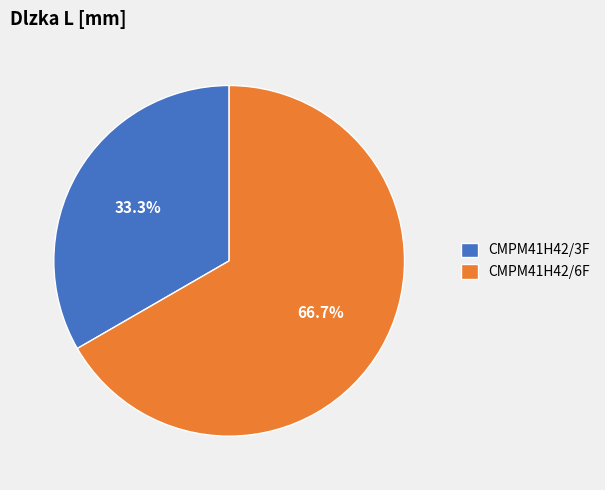

Which category has the smallest portion of the pie?

CMPM41H42/3F